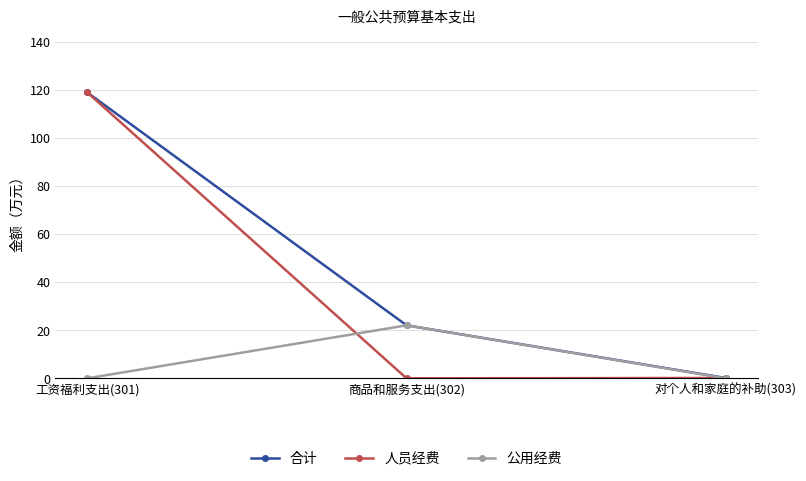

What is the maximum value shown in the chart?

118.8